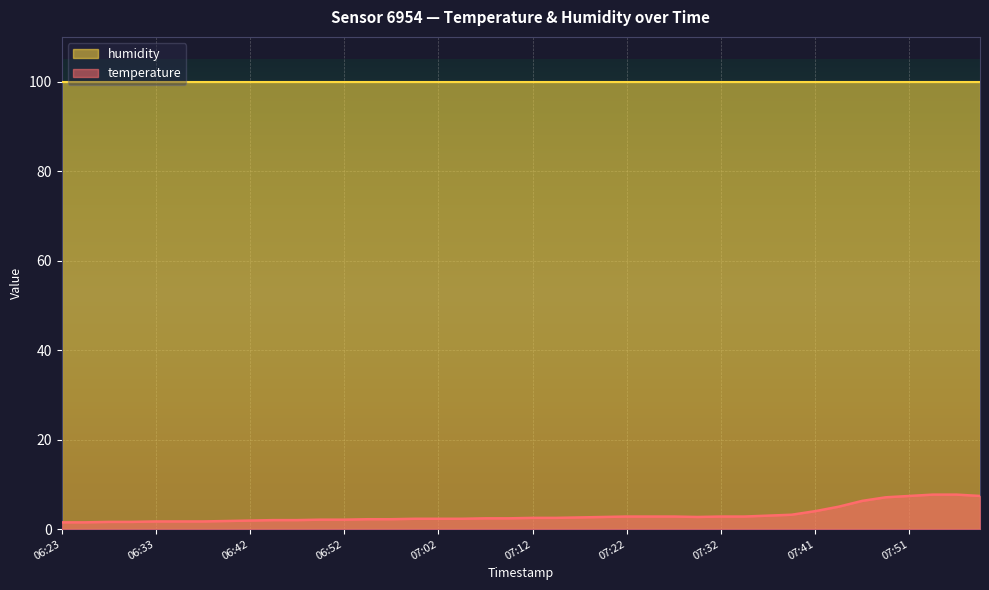

At which category does the chart reach its peak across all series?

07:54